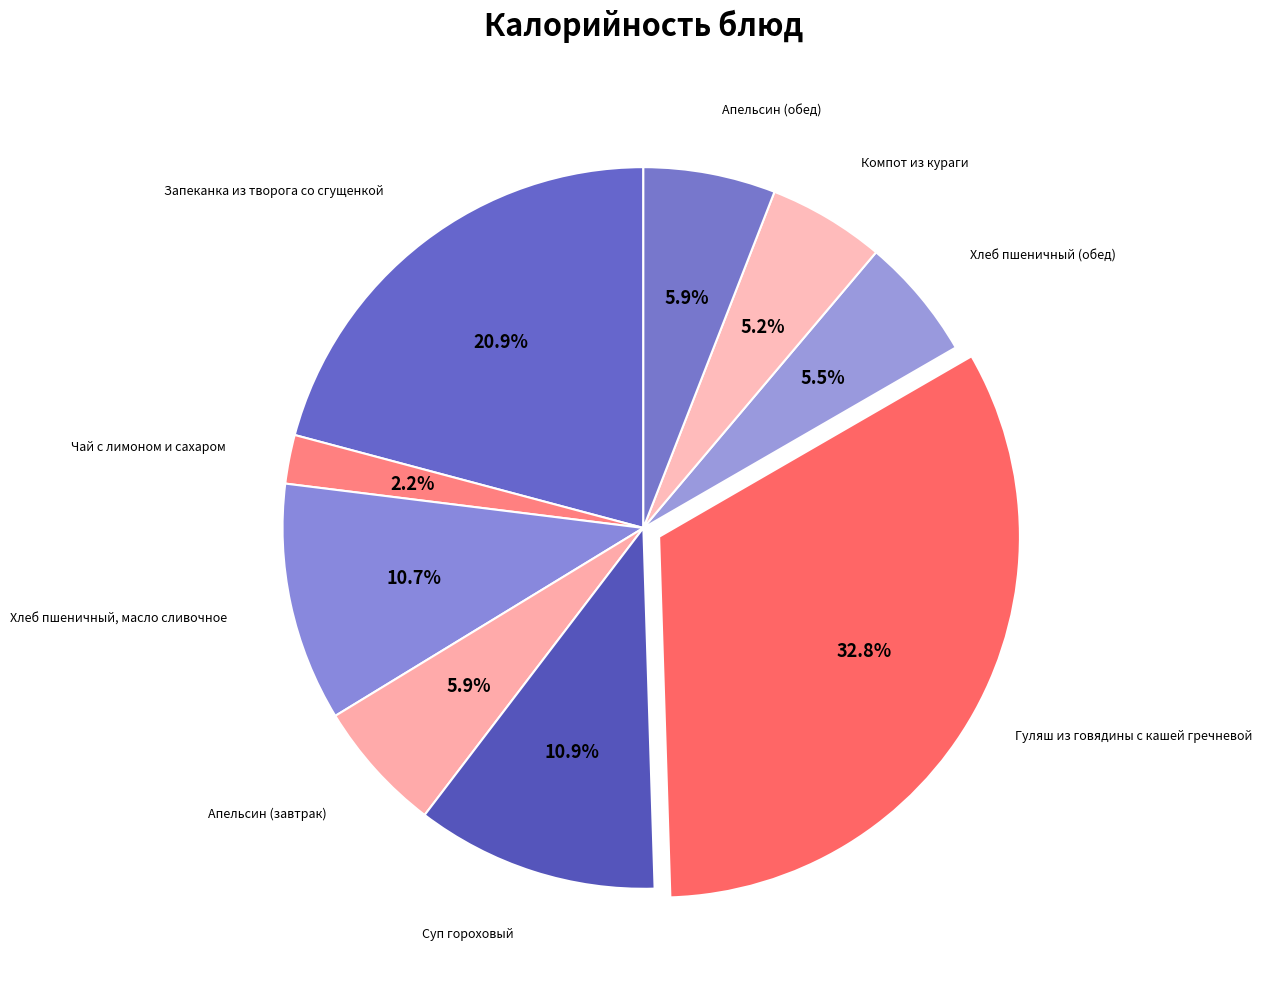

How many segments does this pie chart have?

9